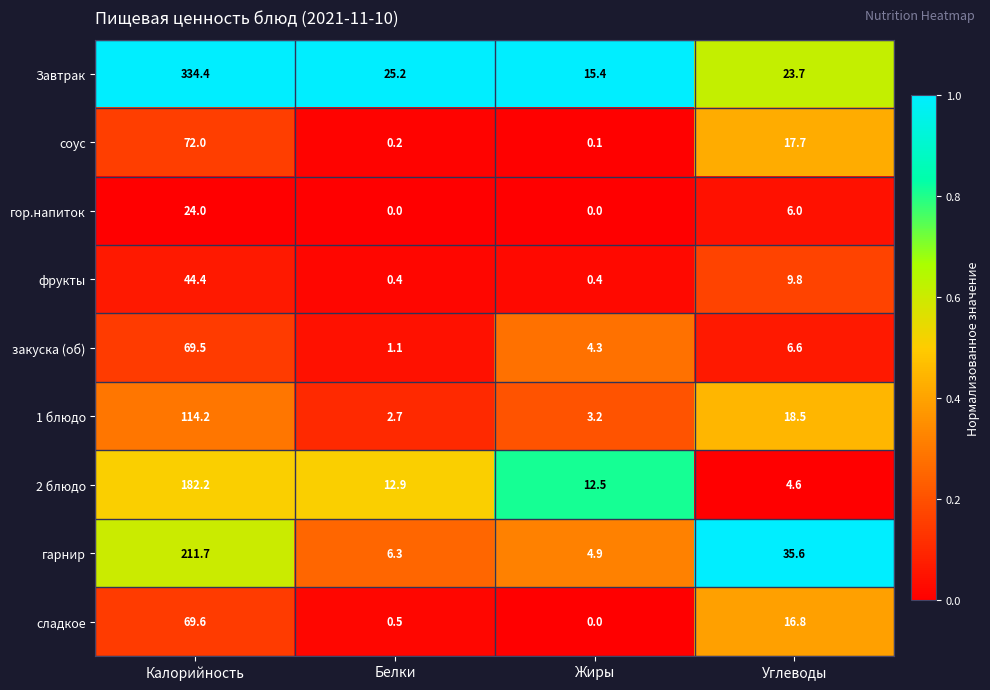

Where is закуска (об) nearest to the value 35?

Углеводы